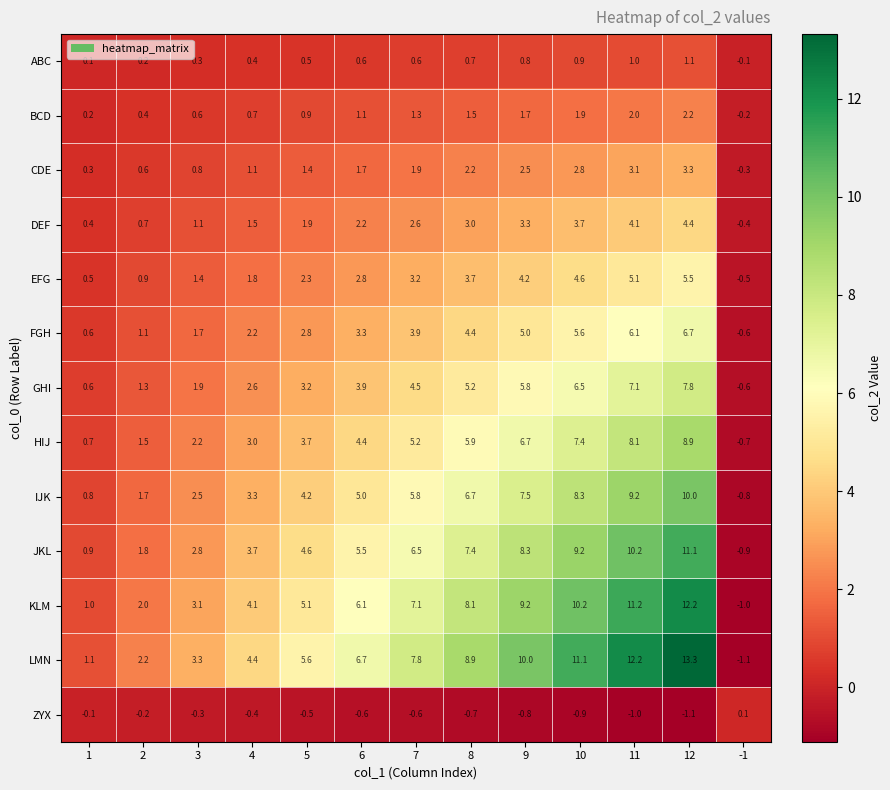

What is the total value across all series at 12?

85.4